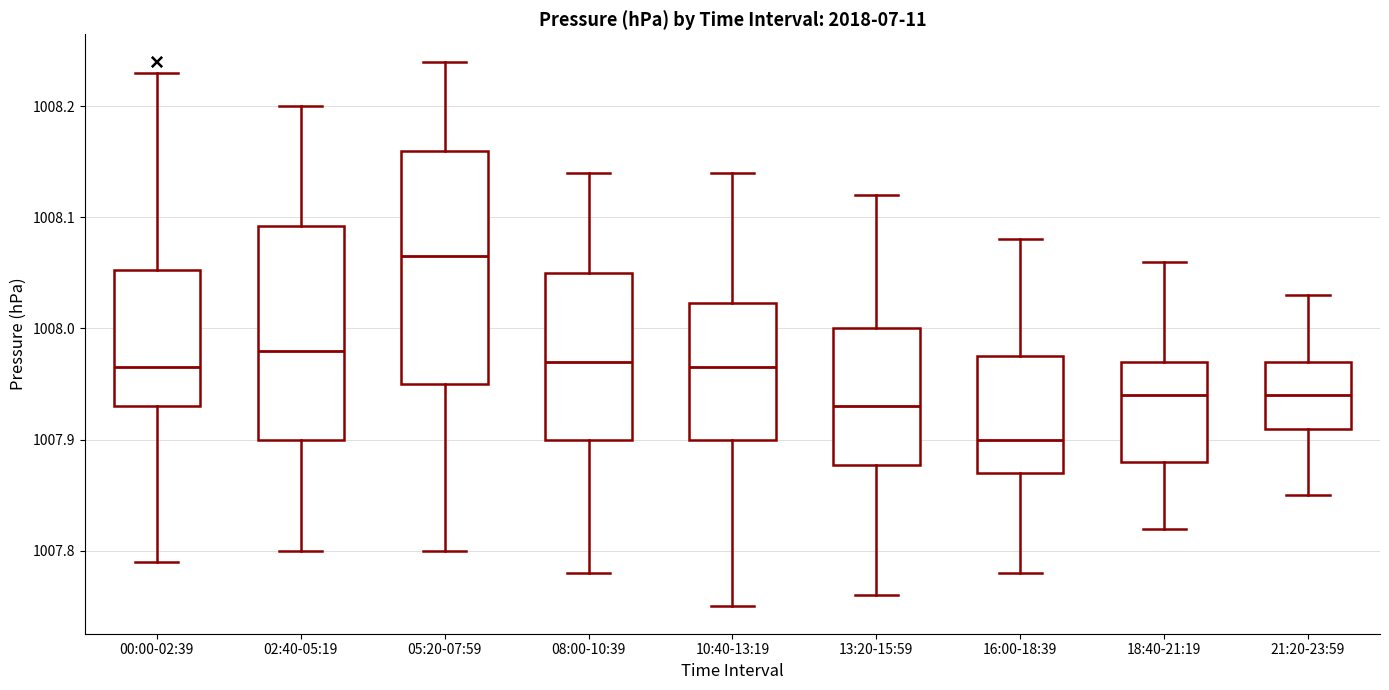

Reading left to right, transcribe this box plot: for each box, give where its median line is, the range the box spans, and where its two whiskers end, as read against the y-axis. The values are not printed on the chart, so give them approximately, as read against the axis.

00:00-02:39: median 1007.97, box 1007.93 to 1008.05, whiskers 1007.79 to 1008.23
02:40-05:19: median 1007.98, box 1007.90 to 1008.09, whiskers 1007.80 to 1008.20
05:20-07:59: median 1008.07, box 1007.95 to 1008.16, whiskers 1007.80 to 1008.24
08:00-10:39: median 1007.97, box 1007.90 to 1008.05, whiskers 1007.78 to 1008.14
10:40-13:19: median 1007.97, box 1007.90 to 1008.02, whiskers 1007.75 to 1008.14
13:20-15:59: median 1007.93, box 1007.88 to 1008.00, whiskers 1007.76 to 1008.12
16:00-18:39: median 1007.90, box 1007.87 to 1007.98, whiskers 1007.78 to 1008.08
18:40-21:19: median 1007.94, box 1007.88 to 1007.97, whiskers 1007.82 to 1008.06
21:20-23:59: median 1007.94, box 1007.91 to 1007.97, whiskers 1007.85 to 1008.03